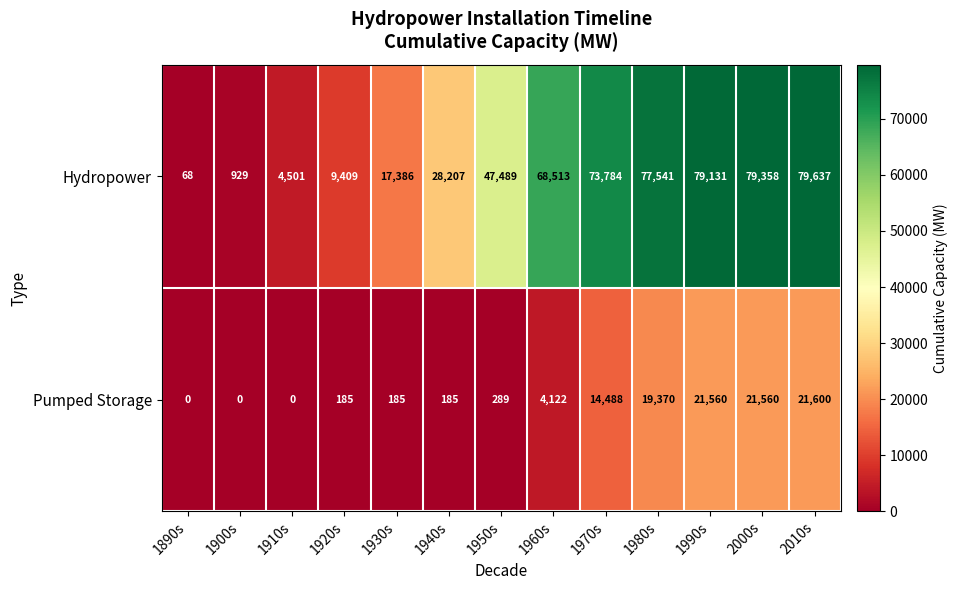

What is the difference between the maximum and minimum values in the Hydropower series?

79569